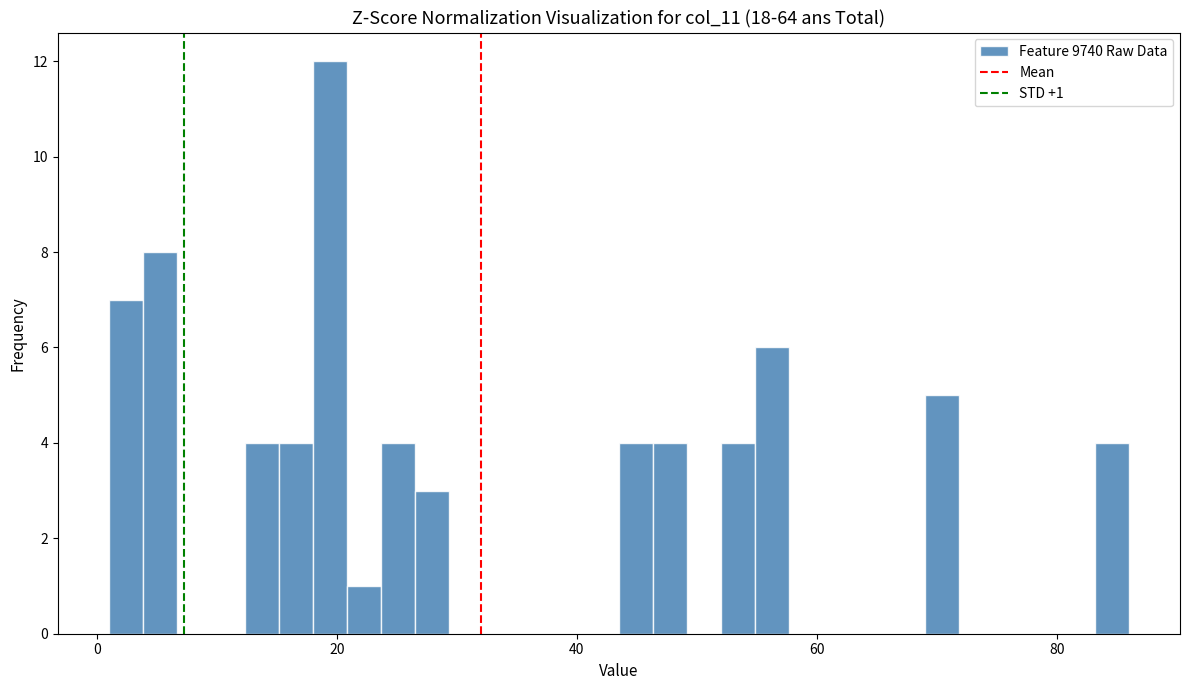

Read against the x-axis, roughly where is the centre of the tallest bar?

20